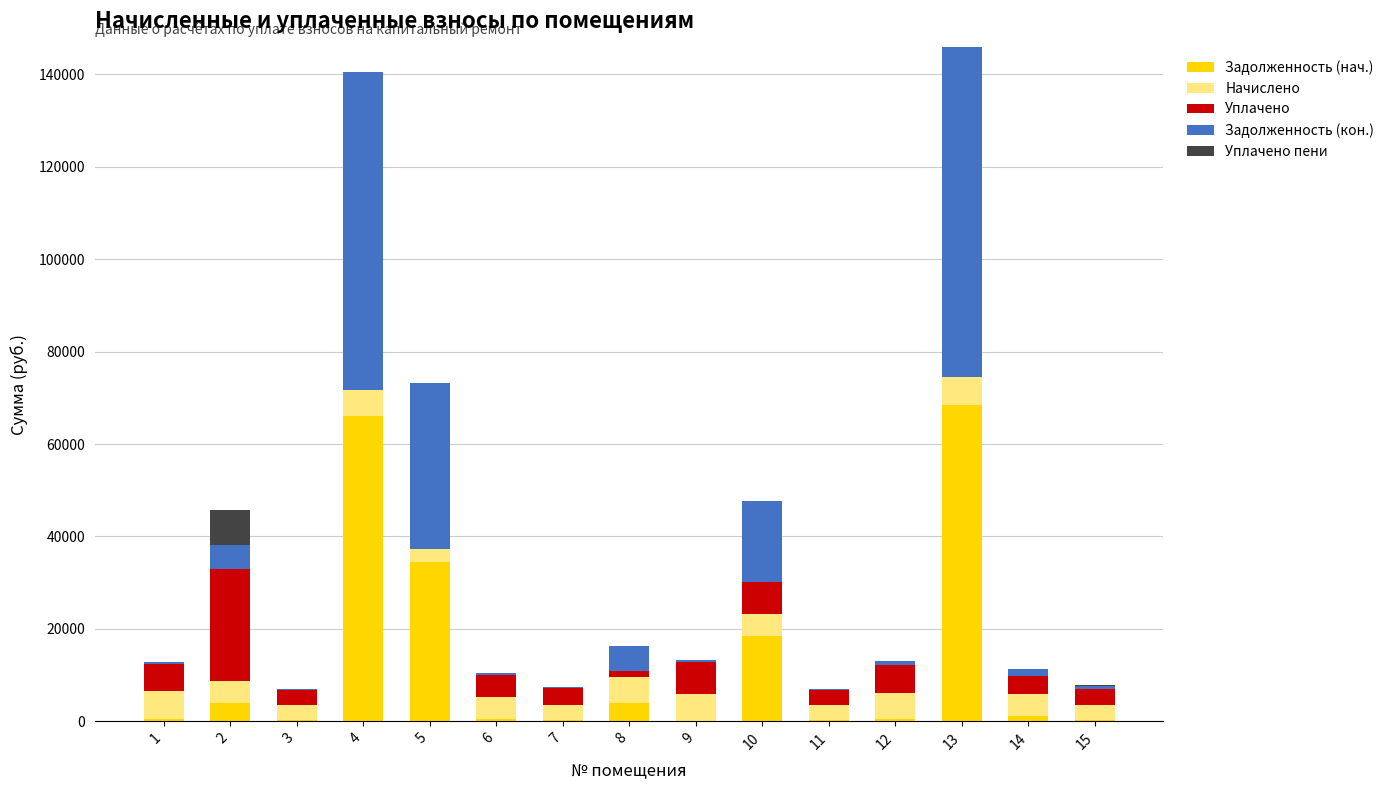

What are all the series names shown in the legend?

Задолженность (нач.), Начислено, Уплачено, Задолженность (кон.), Уплачено пени